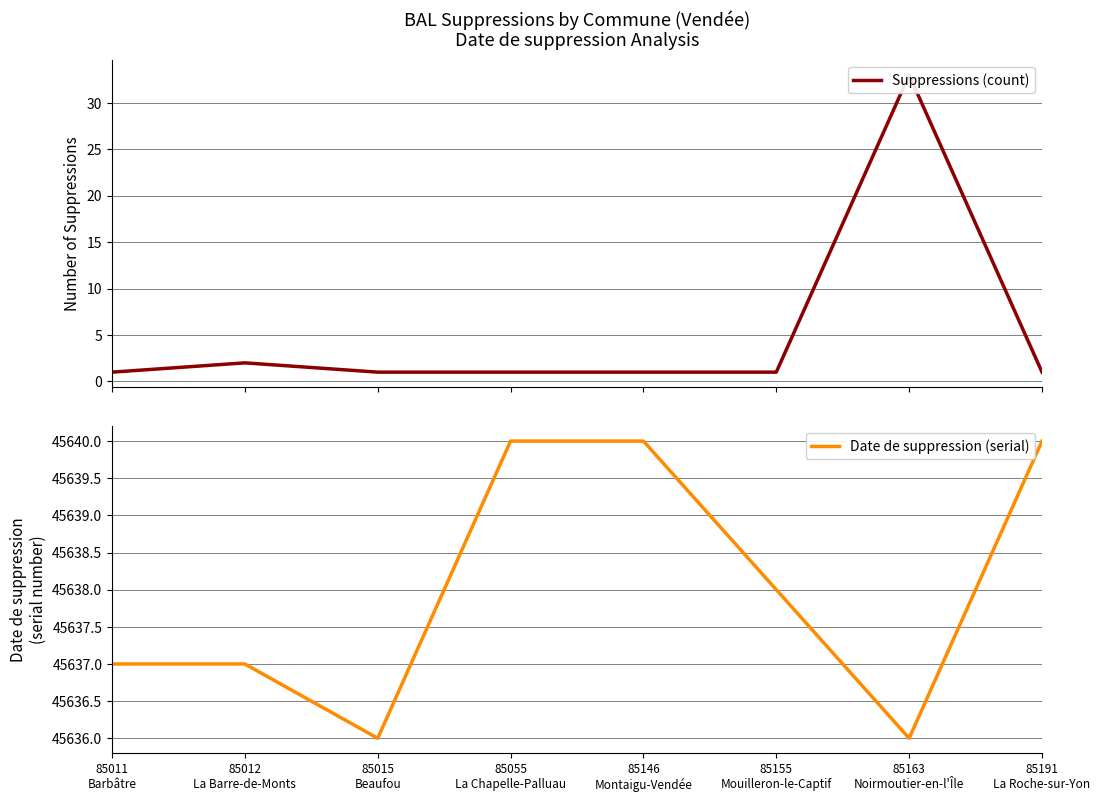

Does the chart have visible grid lines?

Yes